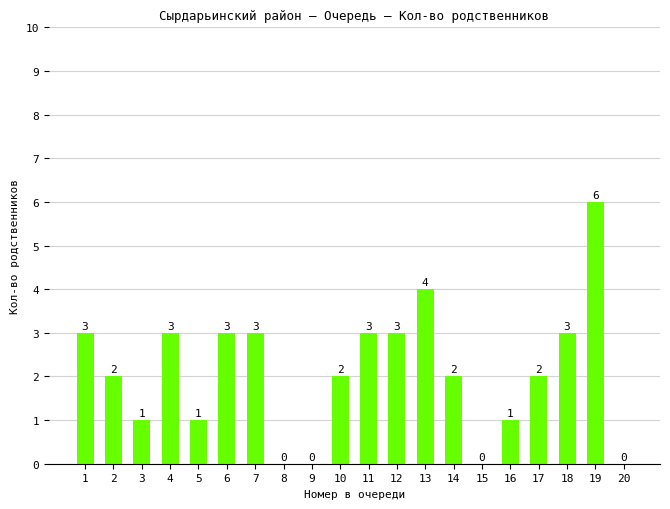

What is the difference between the values at 8 and 18?

3